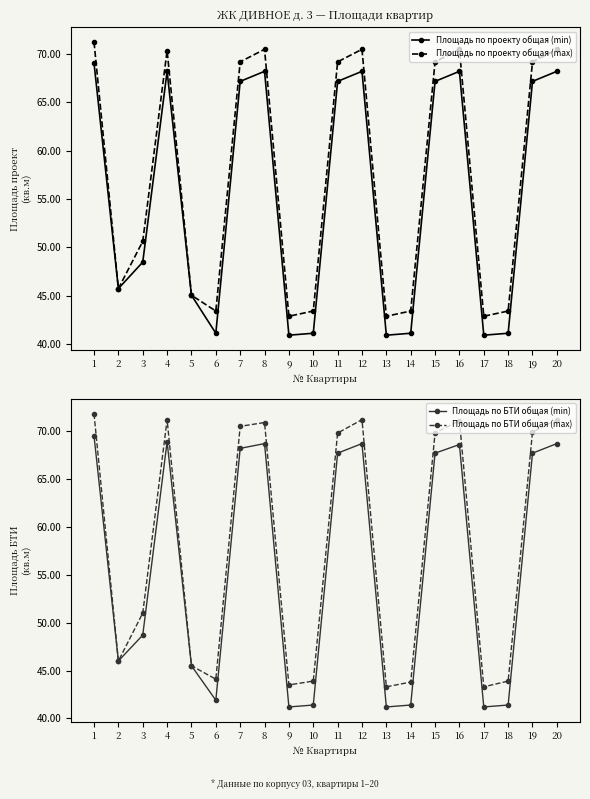

True or false: Площадь по проекту общая (max) and Площадь по БТИ общая (max) intersect in this chart.

False